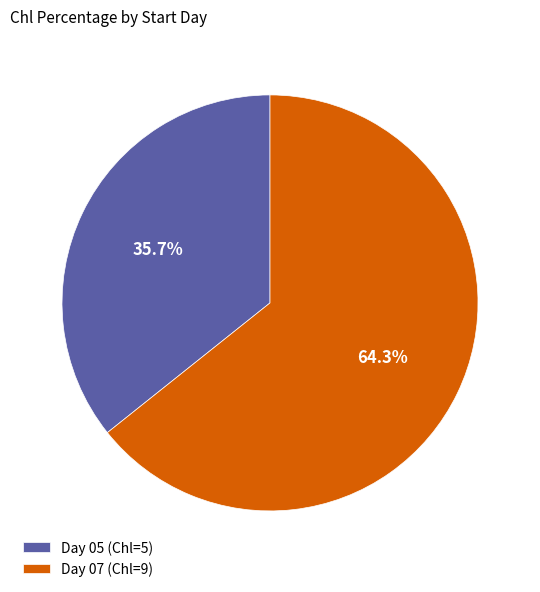

Which has a higher value, Day 07 (Chl=9) or Day 05 (Chl=5)?

Day 07 (Chl=9)